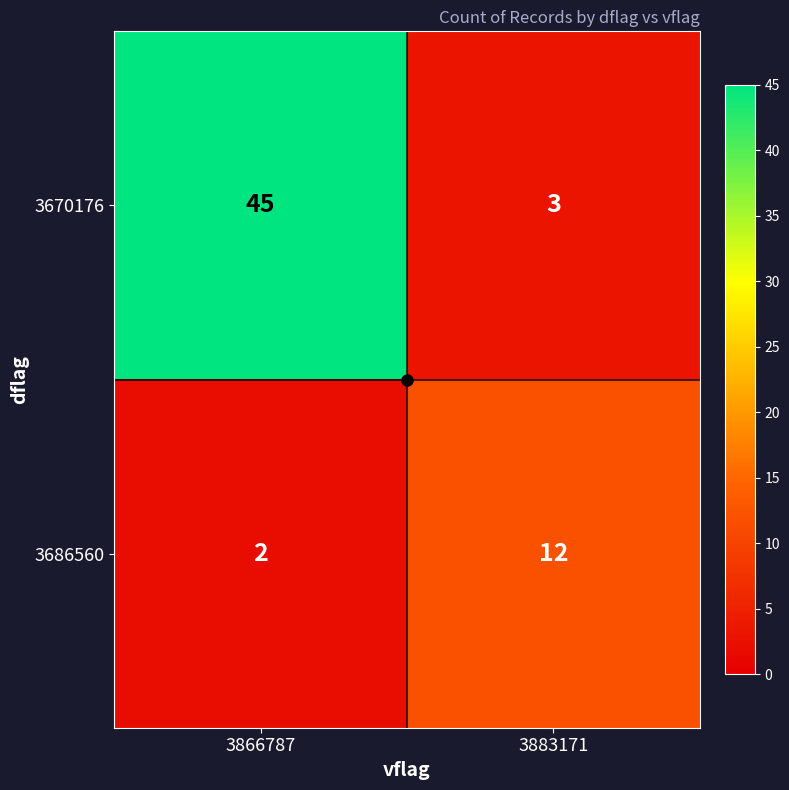

The 3670176 series shows 45 at 3866787. True or false?

True